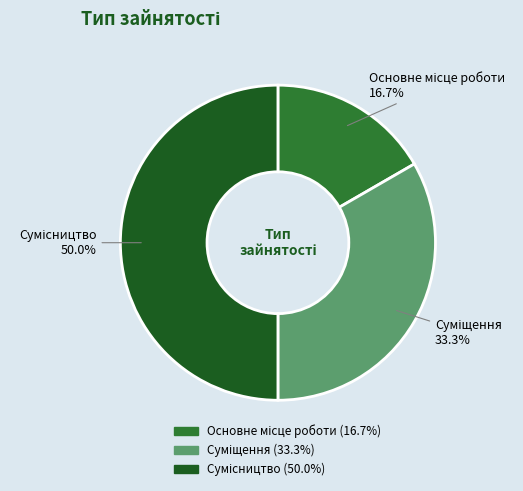

What is the change in value from Основне місце роботи to Суміщення?

+1